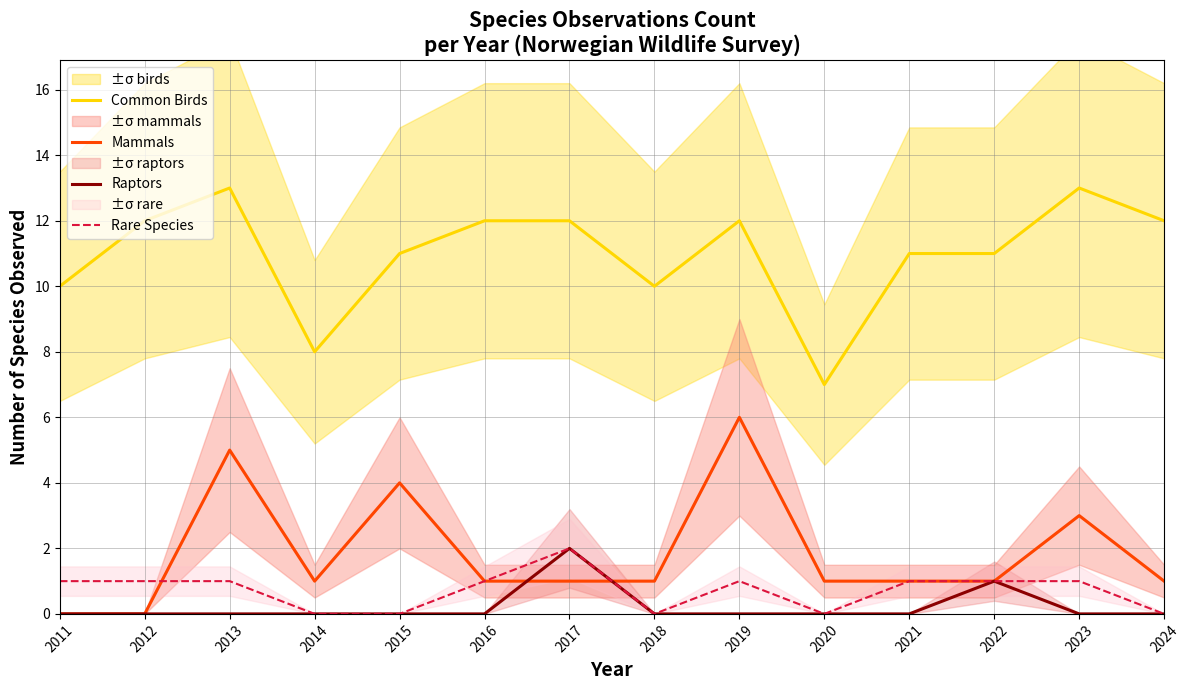

Rank the categories by Rare Species value from highest to lowest.

2017, 2011, 2012, 2013, 2016, 2019, 2021, 2022, 2023, 2014, 2015, 2018, 2020, 2024